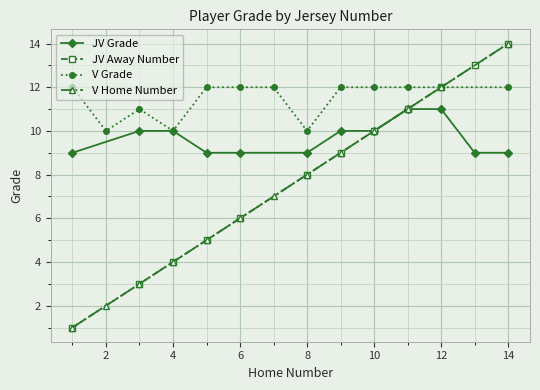

True or false: JV Grade has a value of 9 at 14.

True